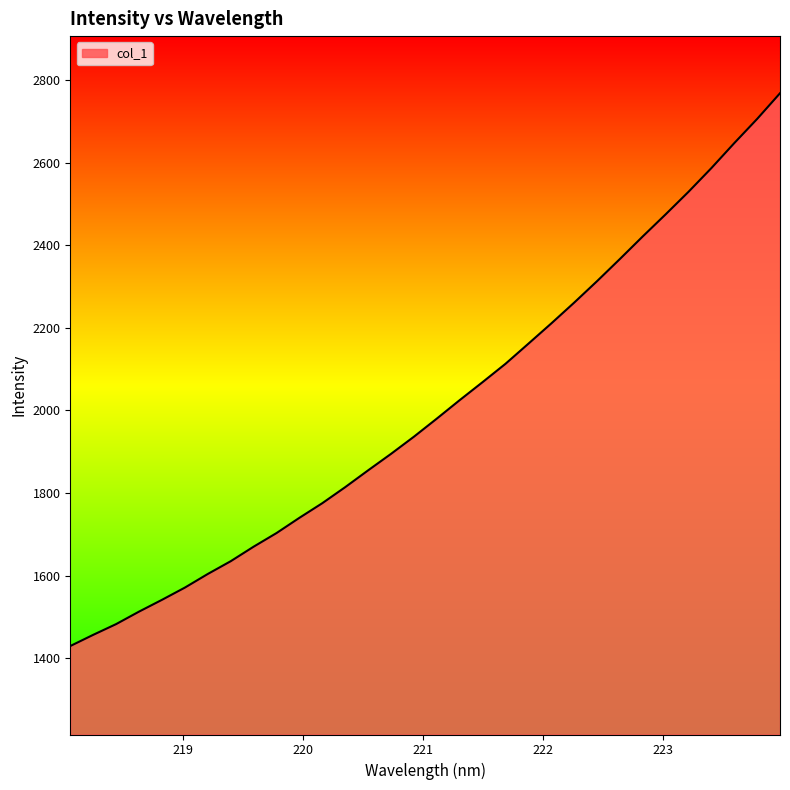

What is the smallest value displayed?

1429.1